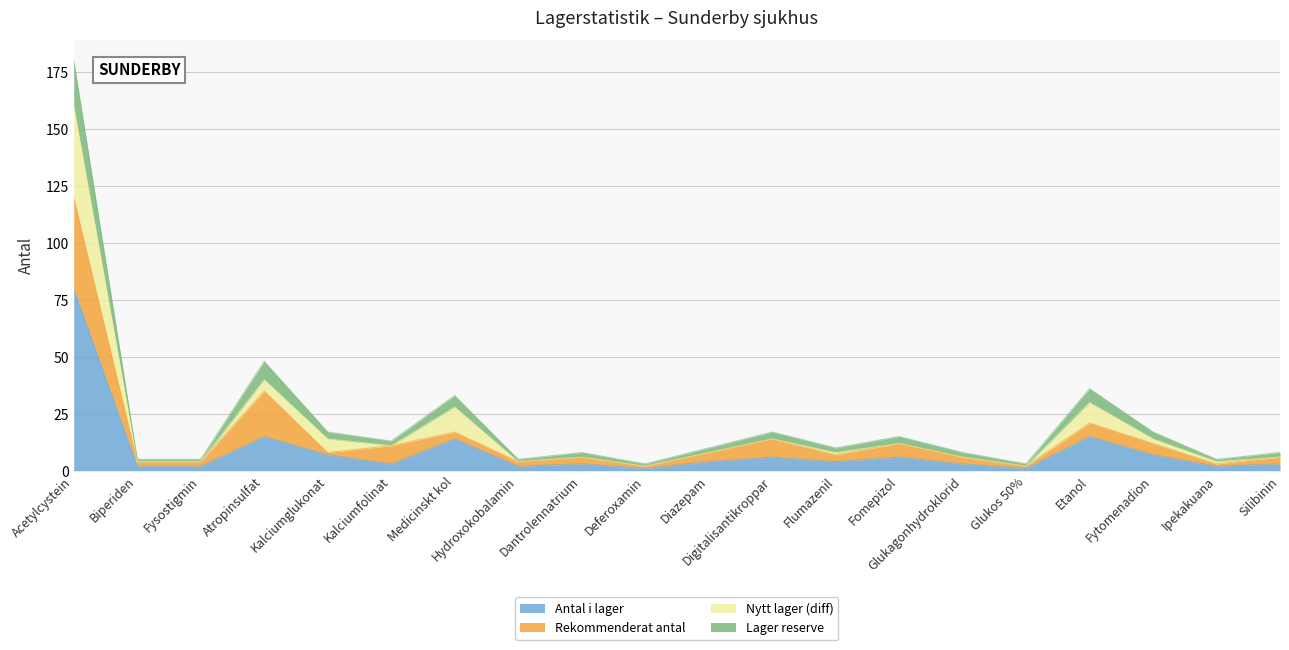

What is the sum of all Antal i lager values?

180